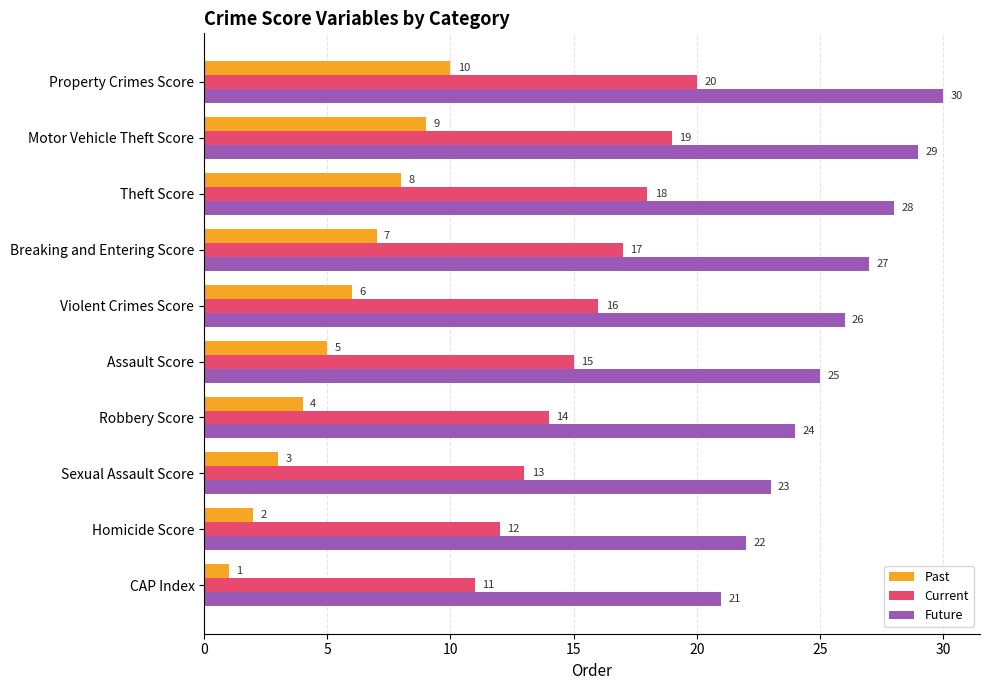

How many series are shown in this chart?

3